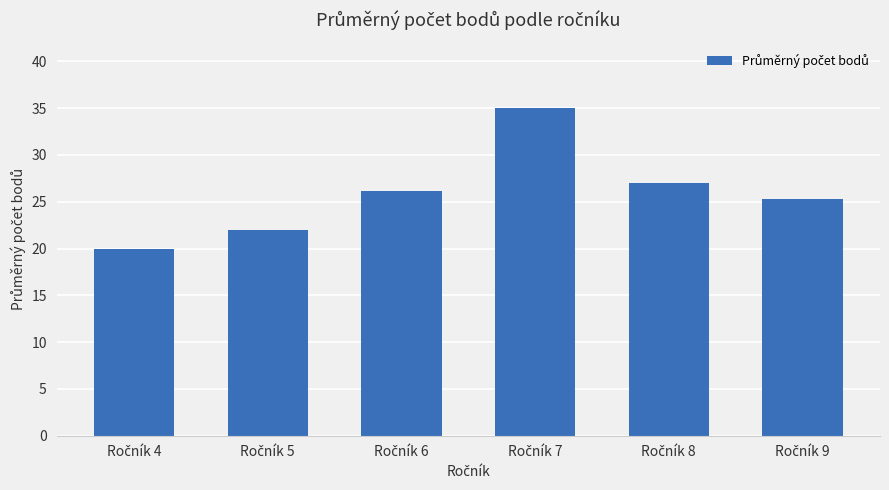

What is the smallest value displayed?

20.0